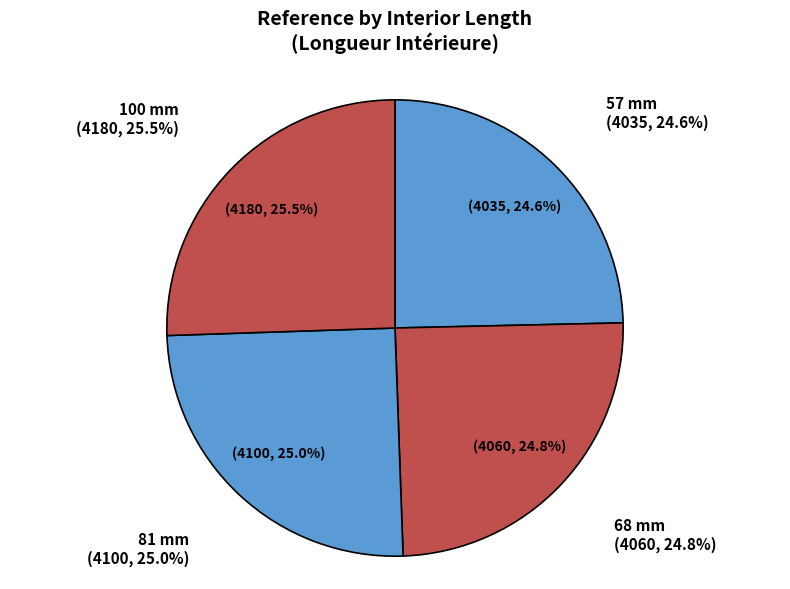

Combined, what portion of the pie is 57 mm and 100 mm?

50.2%